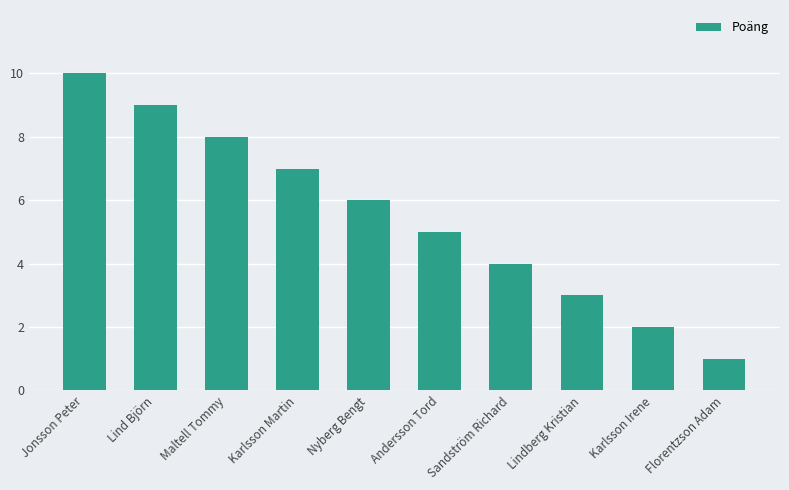

What is the label of the 6th bar from the right?

Nyberg Bengt